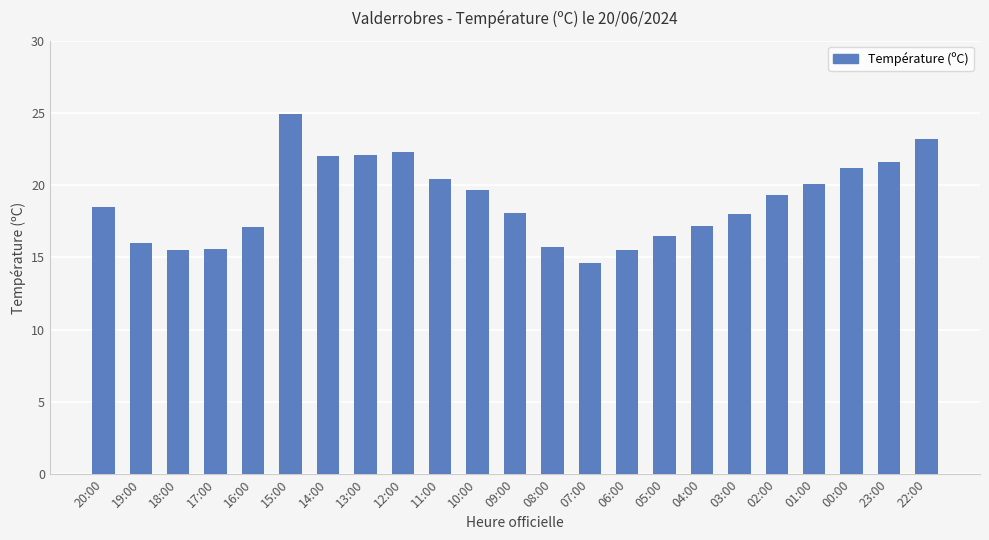

At which category does the chart reach its peak across all series?

15:00